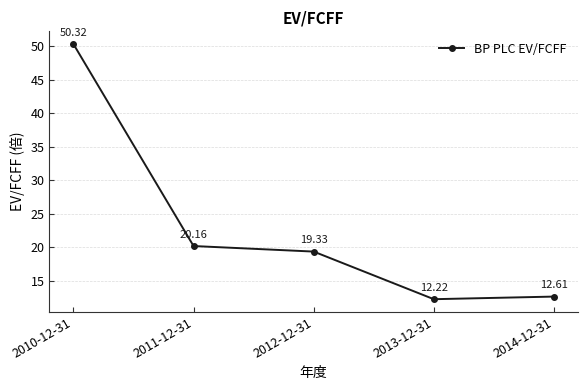

Reading left to right, what are all the values shown in this chart?

50.3	20.2	19.3	12.2	12.6